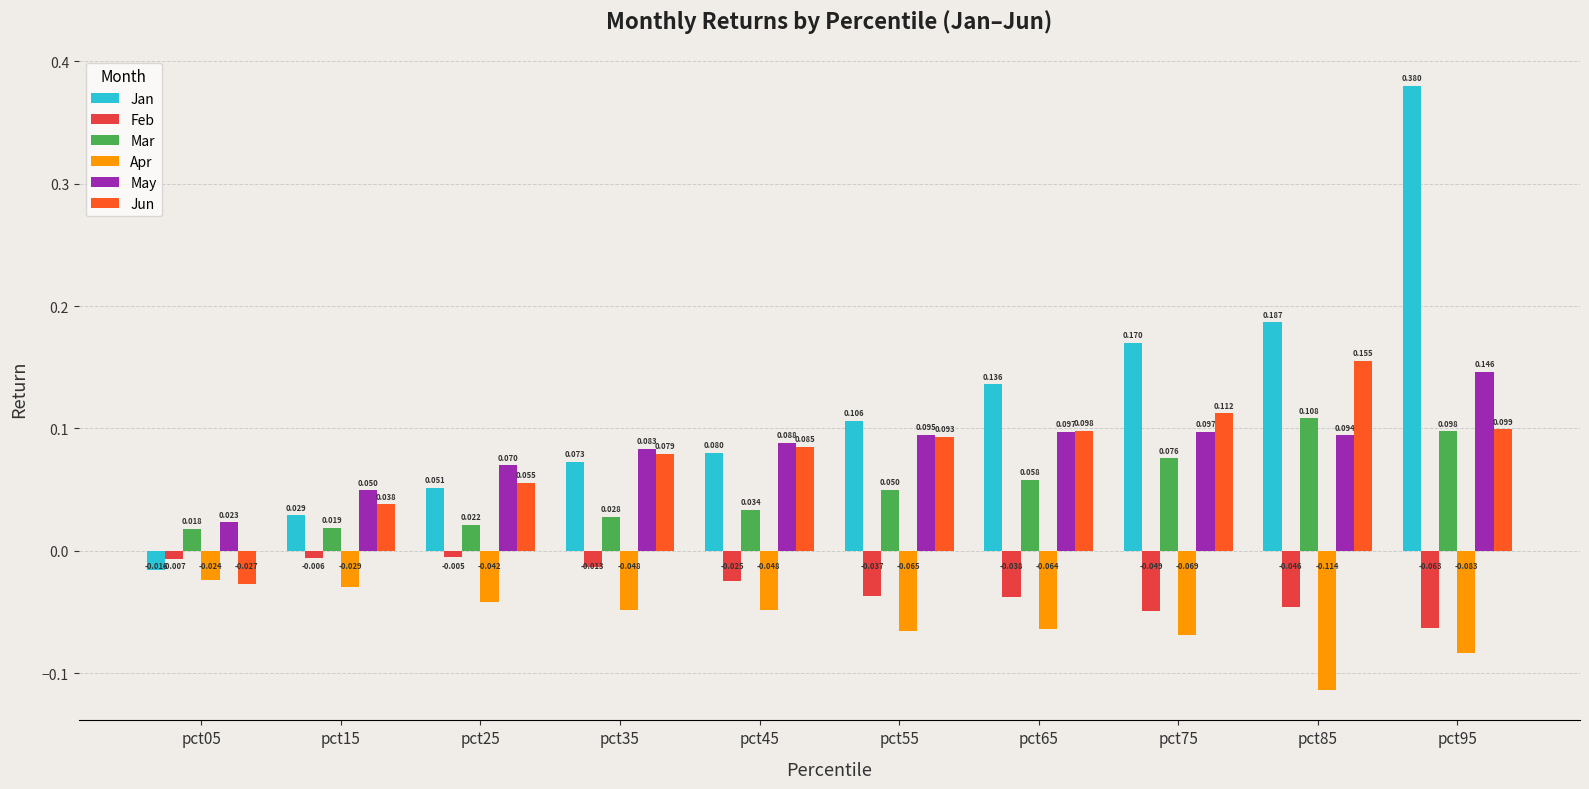

Count the Mar values in the range 0 to 1.

10